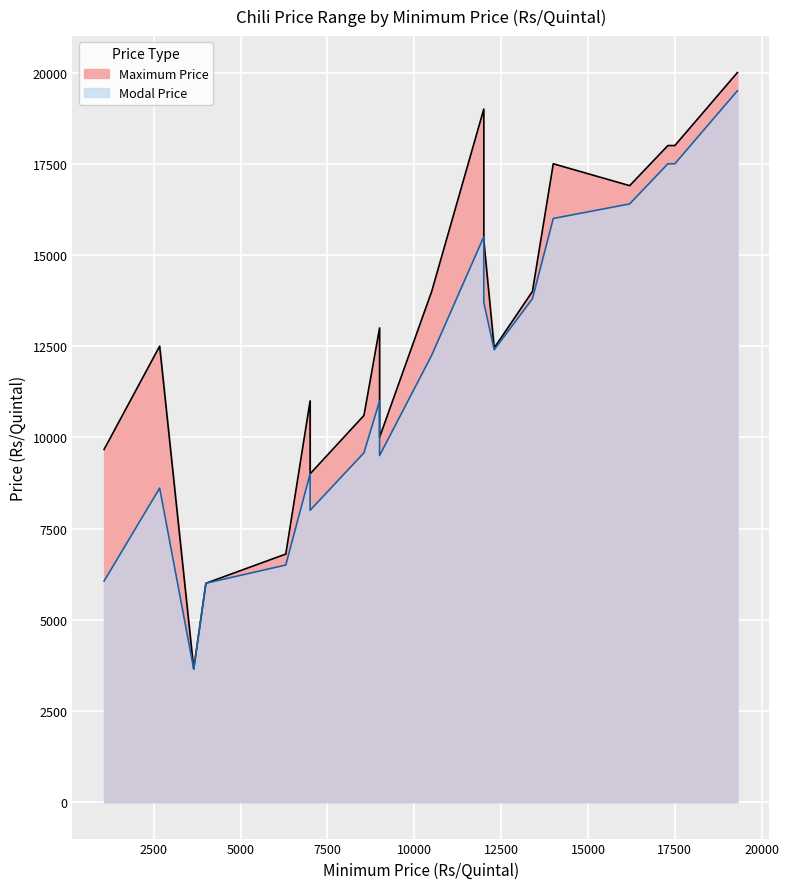

The Modal Price series shows 21109 at 14000. True or false?

False